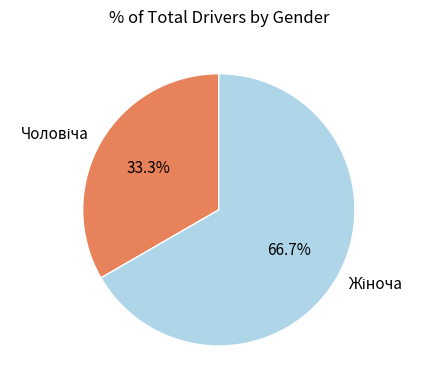

Is there a majority slice in this chart?

Yes